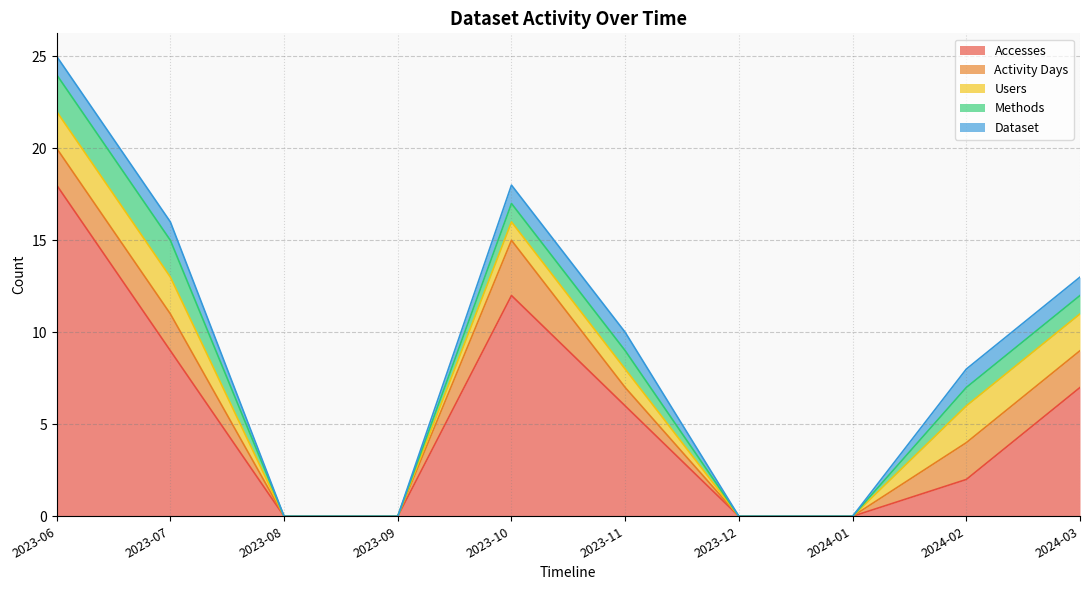

List the series in order of their peak value, lowest first.

Dataset, Users, Methods, Activity Days, Accesses